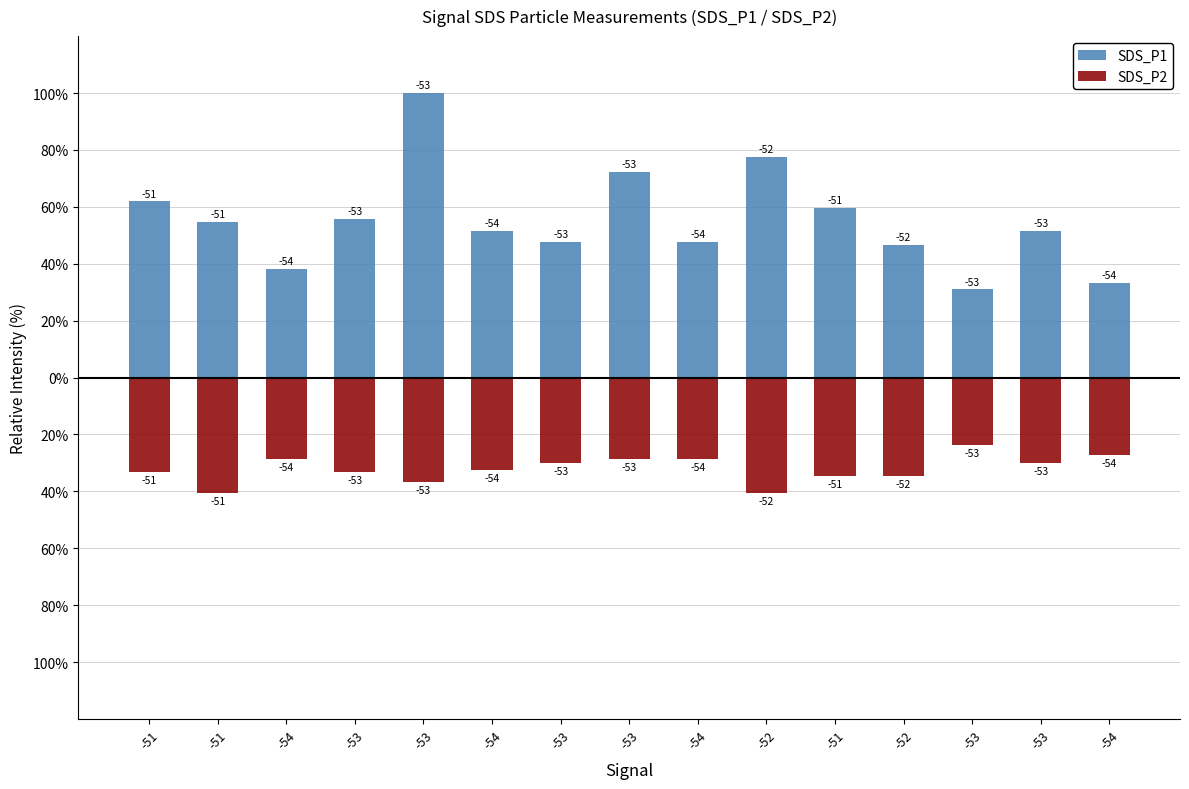

Which series has the widest spread of values?

SDS_P1